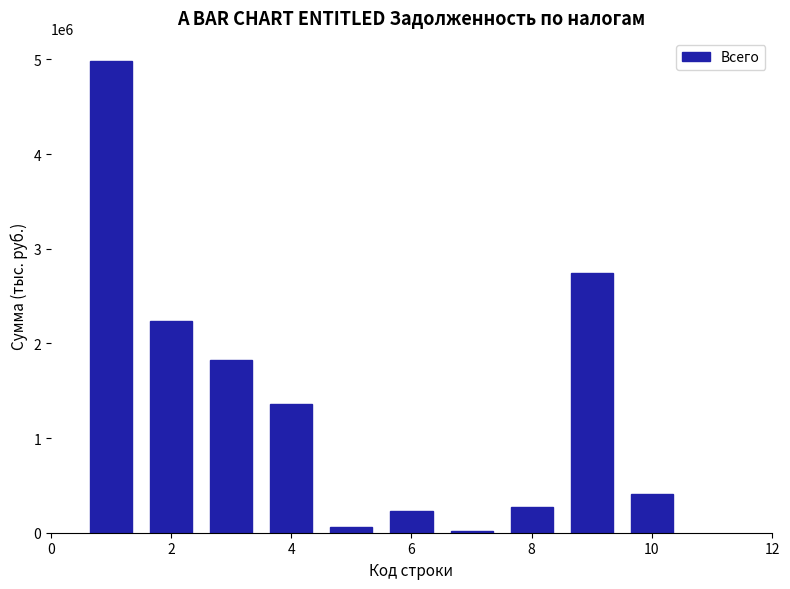

What is the maximum value shown in the chart?

4978859